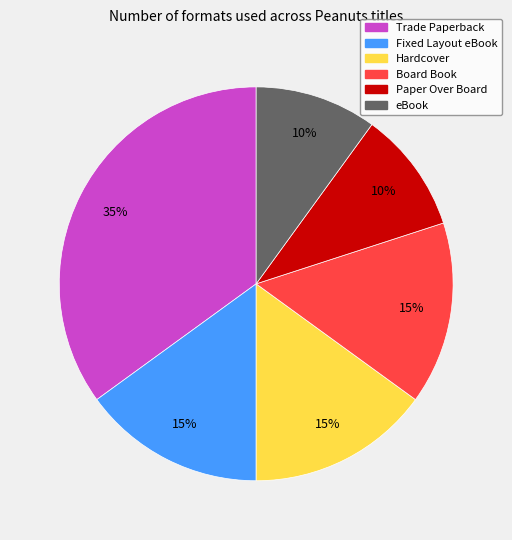

Count the number of slices in the pie.

6